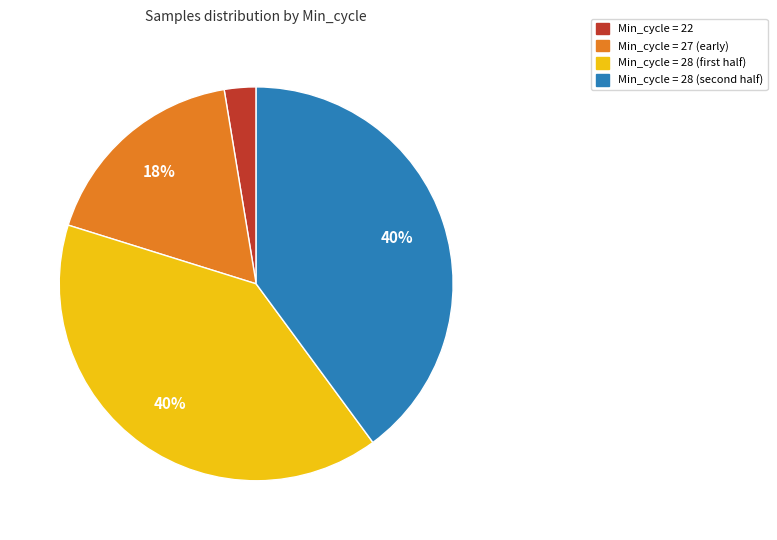

Does any single category account for the majority?

No